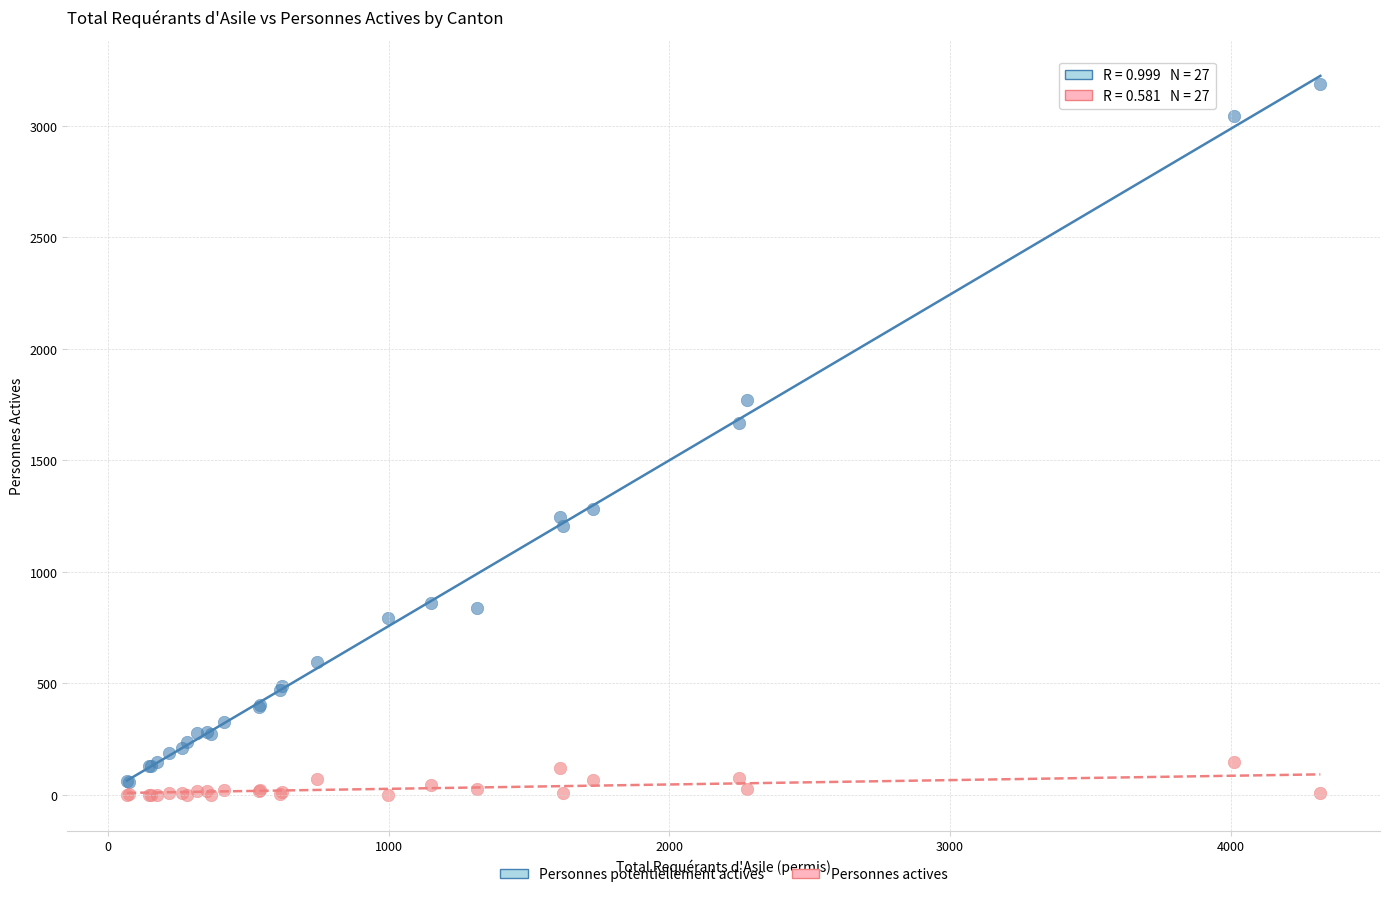

Which series has the widest spread of Y values?

Personnes potentiellement actives